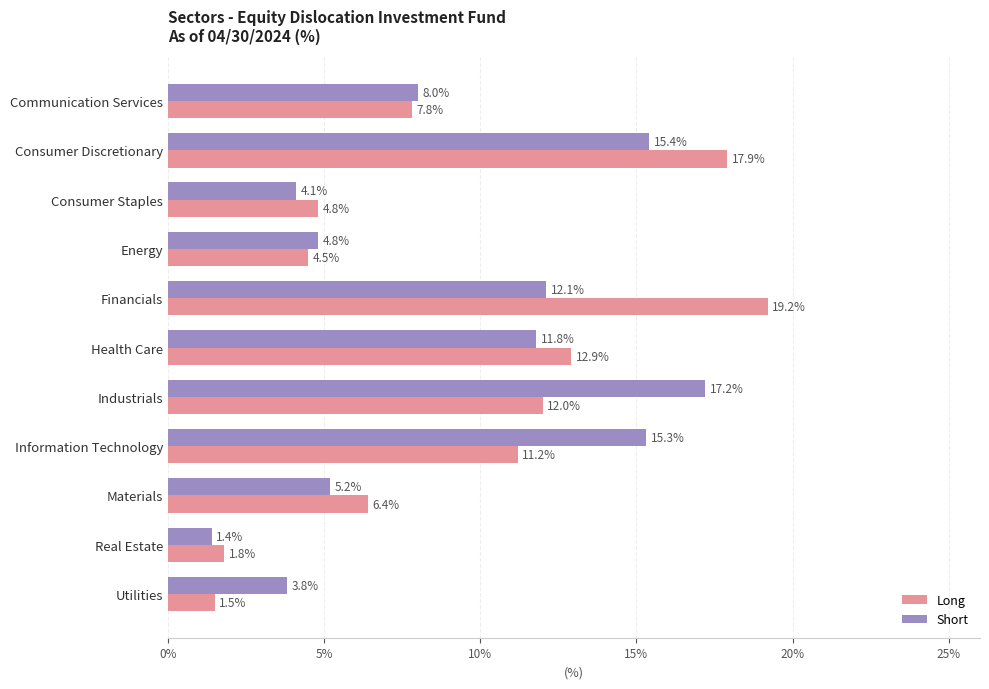

True or false: Long has a value of 1.5 at Utilities.

True